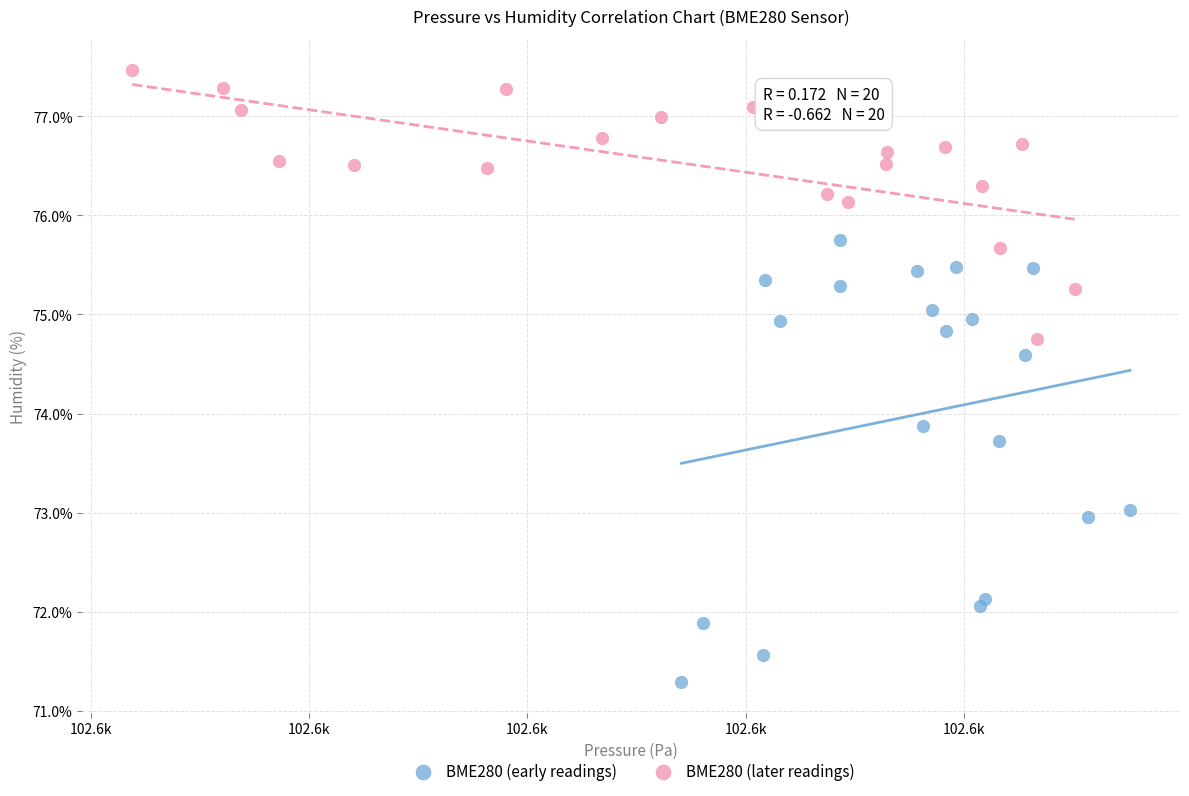

Which series contains the lowest Y value?

BME280 (early readings)